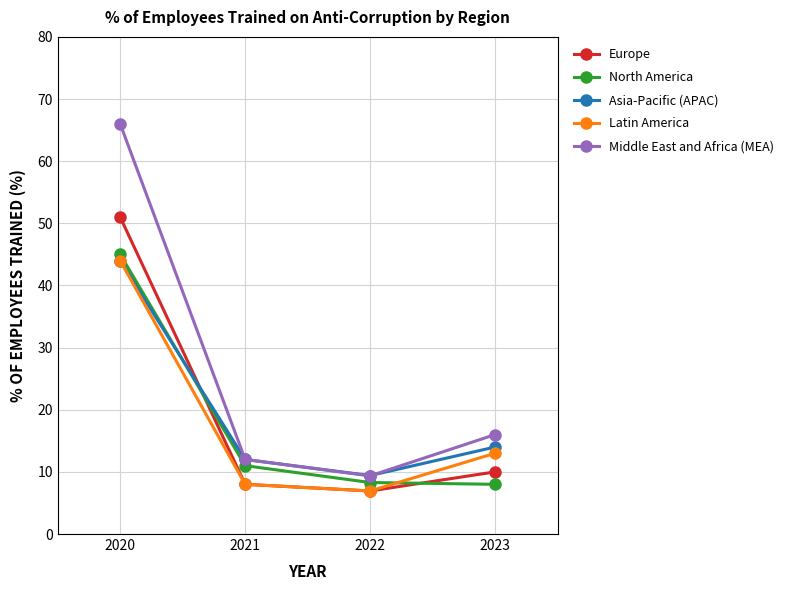

At which label does Europe first exceed 10?

2020